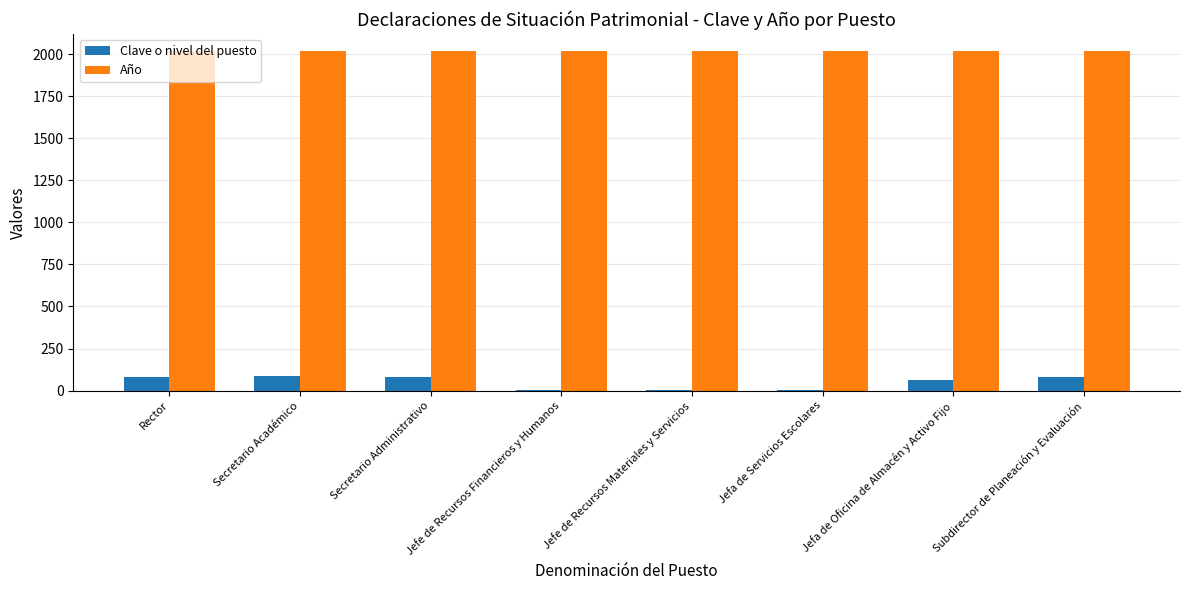

Is the value of Clave o nivel del puesto at Secretario Académico greater than the value of Año at Jefe de Recursos Materiales y Servicios?

No